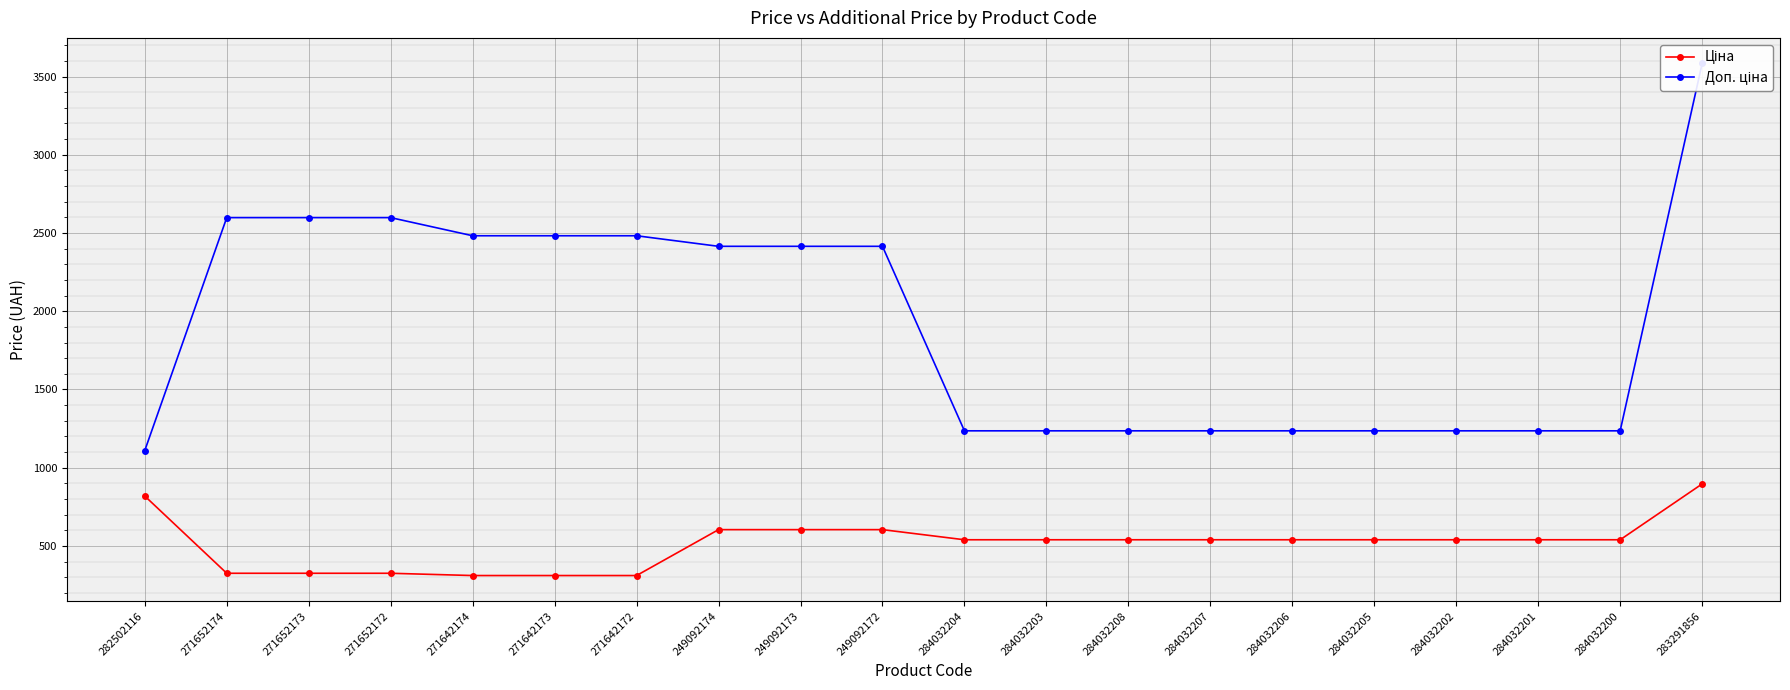

How many lines are shown in the chart?

2